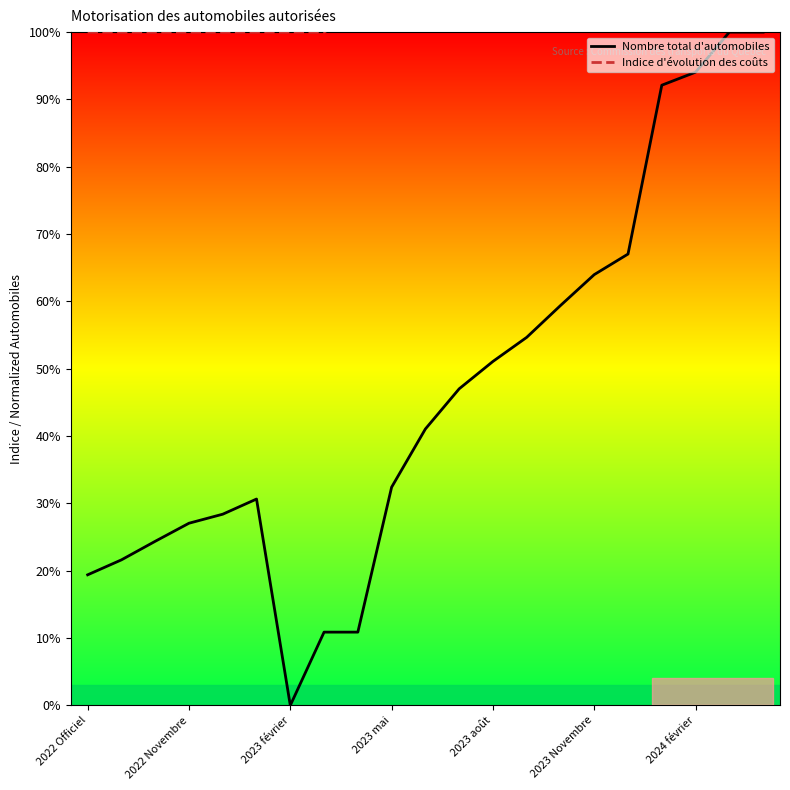

What is the total value across all series at 14?

162.4